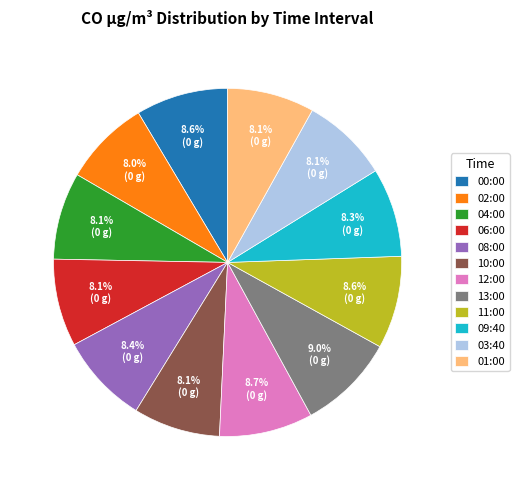

What percentage is the 10:00 slice, to the nearest percent?

8%